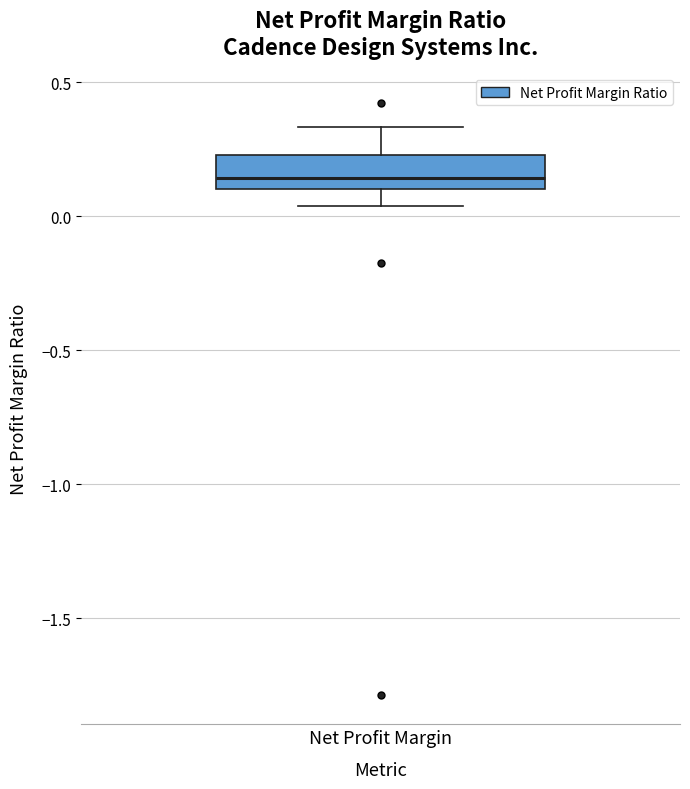

Where is the lower edge of the box for Net Profit Margin on the y-axis? The values are not printed on the chart, so give them approximately, as read against the axis.

0.10